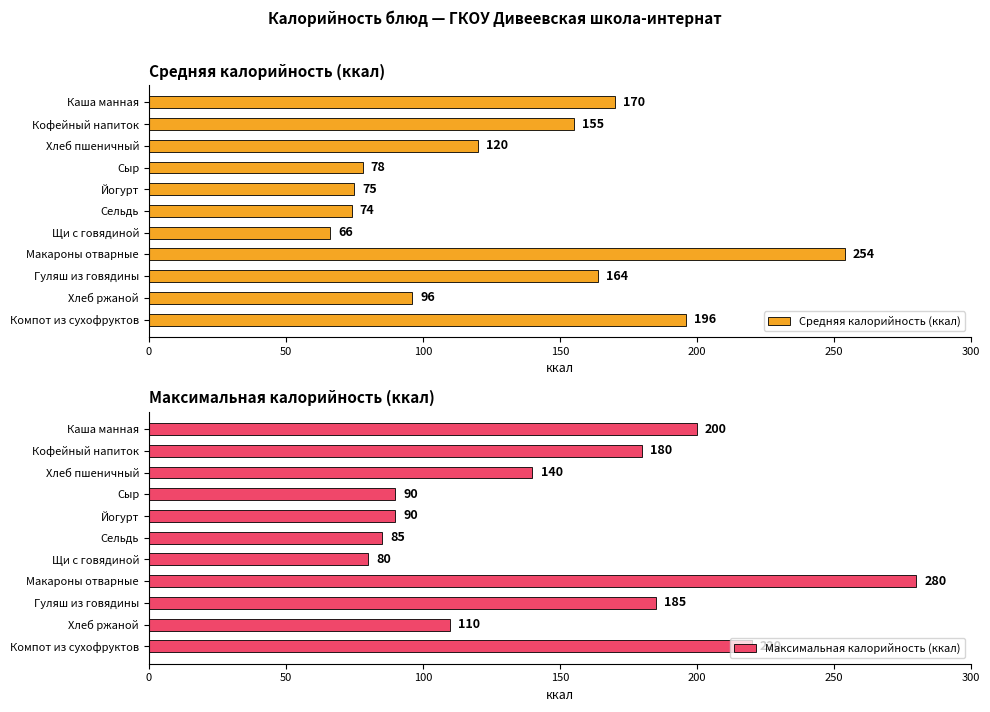

What is the maximum value for Средняя калорийность (ккал)?

254